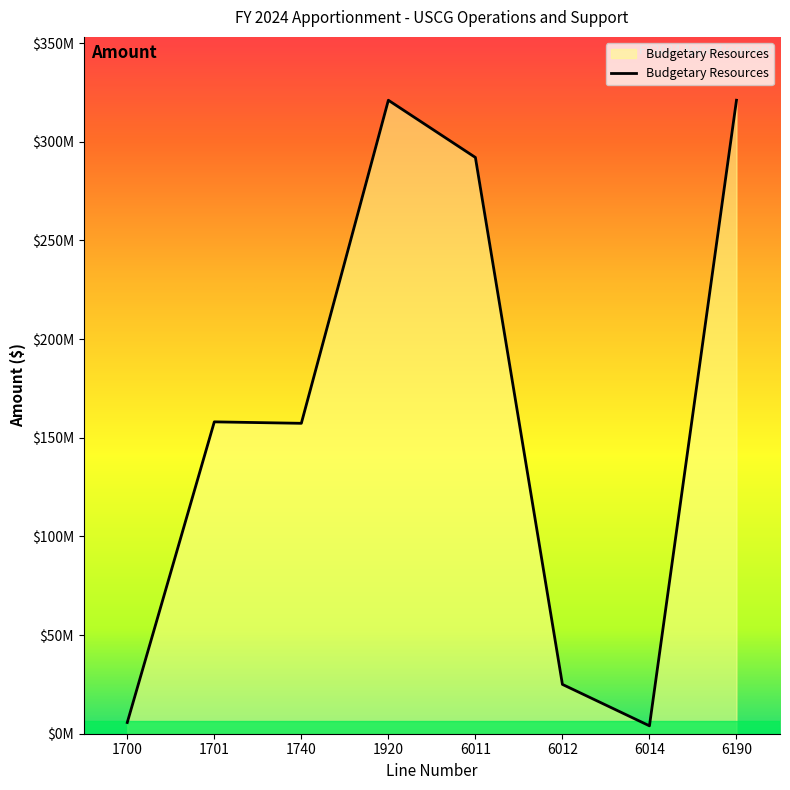

Does the chart have visible grid lines?

No